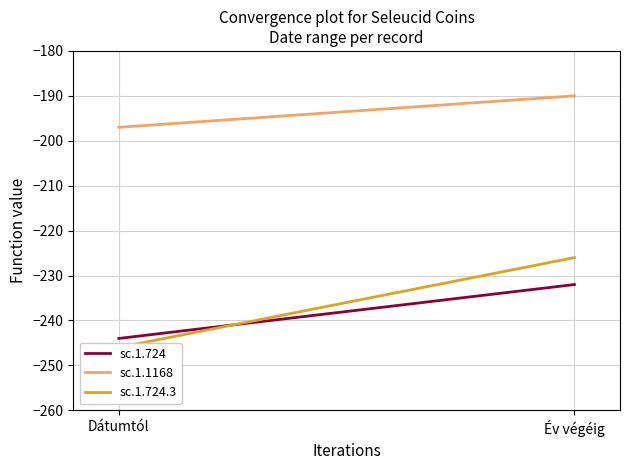

What is the minimum value for sc.1.724.3?

-246